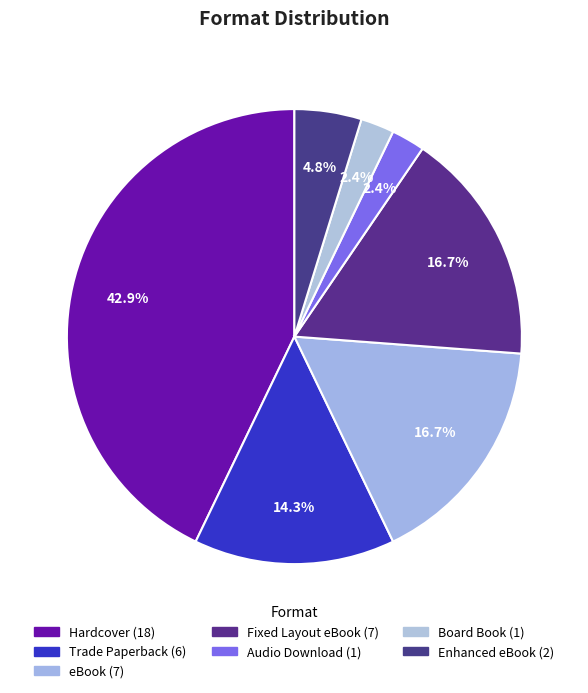

Count the number of slices in the pie.

7